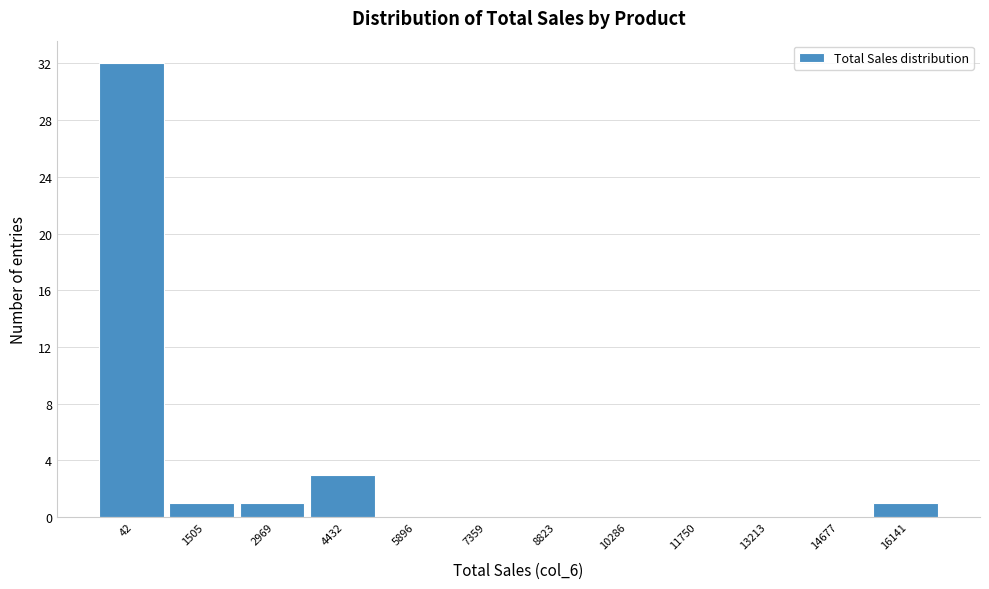

Reading left to right, transcribe all the data shown in this chart.

42=32	1505=1	2969=1	4432=3	5896=0	7359=0	8823=0	10286=0	11750=0	13213=0	14677=0	16141=1